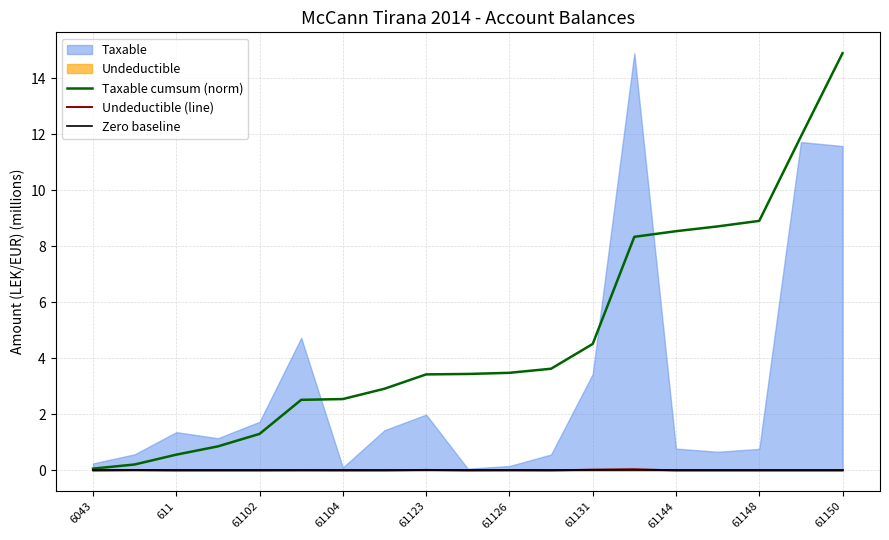

What is the maximum value for Taxable cumsum (norm)?

14.9